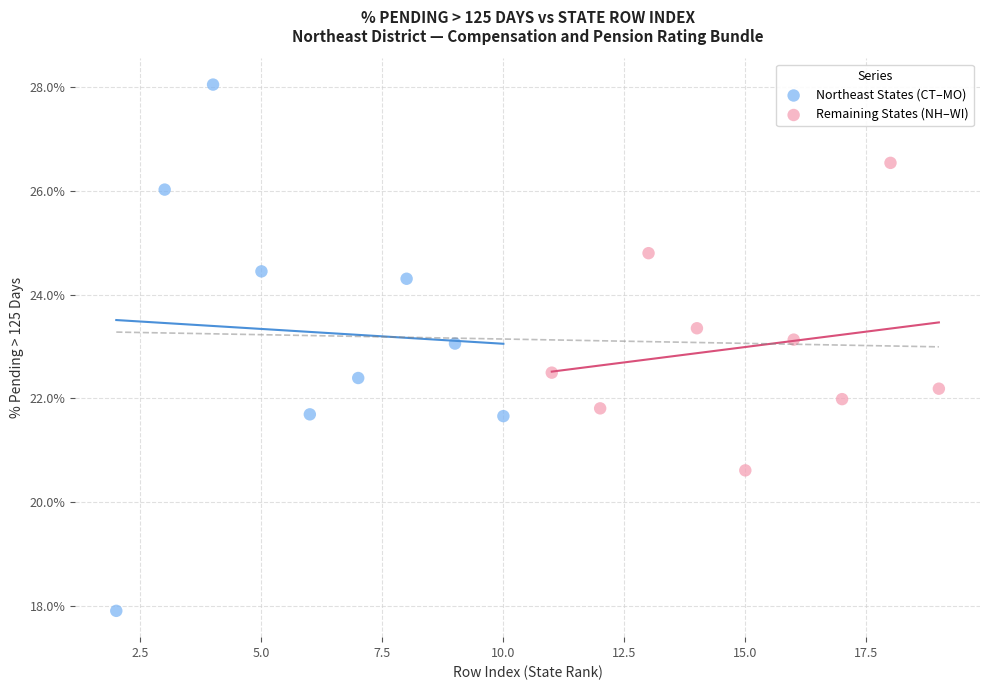

What are all the series names shown in the legend?

Northeast States (CT–MO), Remaining States (NH–WI)